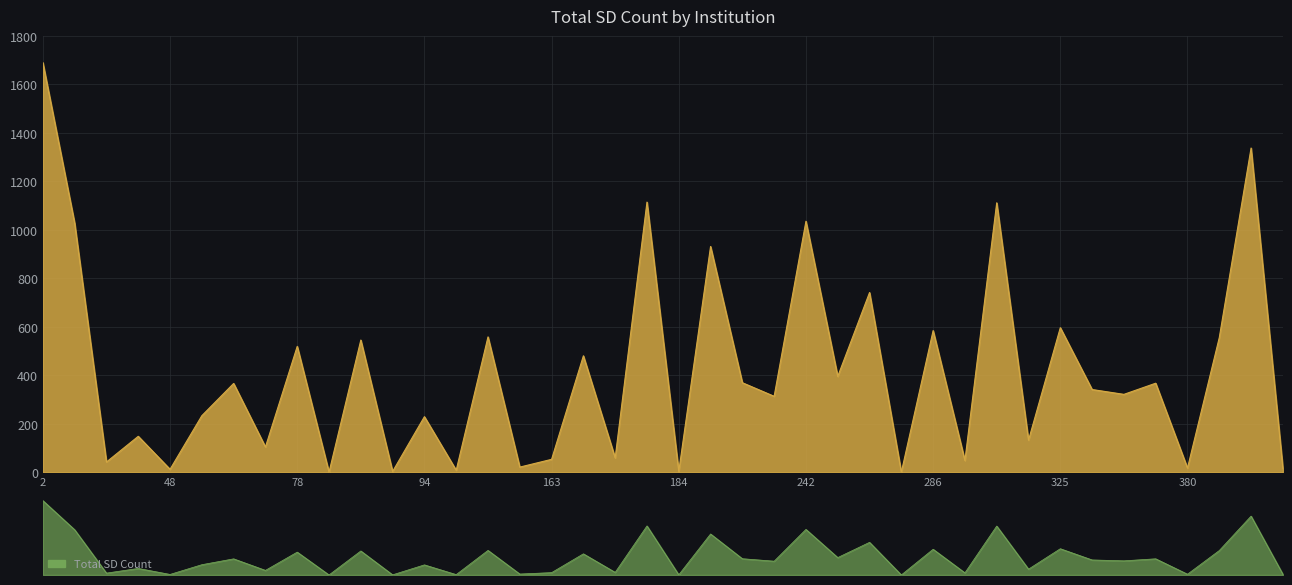

What is the value of the 13th point from the left?

230